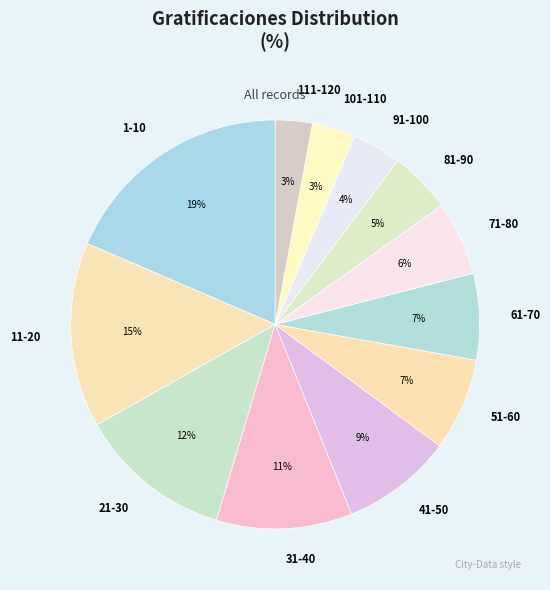

Which has a higher value, 21-30 or 91-100?

21-30